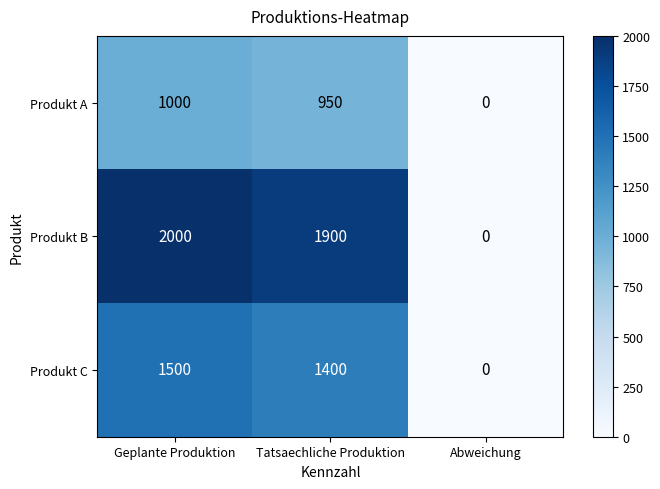

What is the sum of the Produkt C values at Abweichung and Tatsaechliche Produktion?

1400